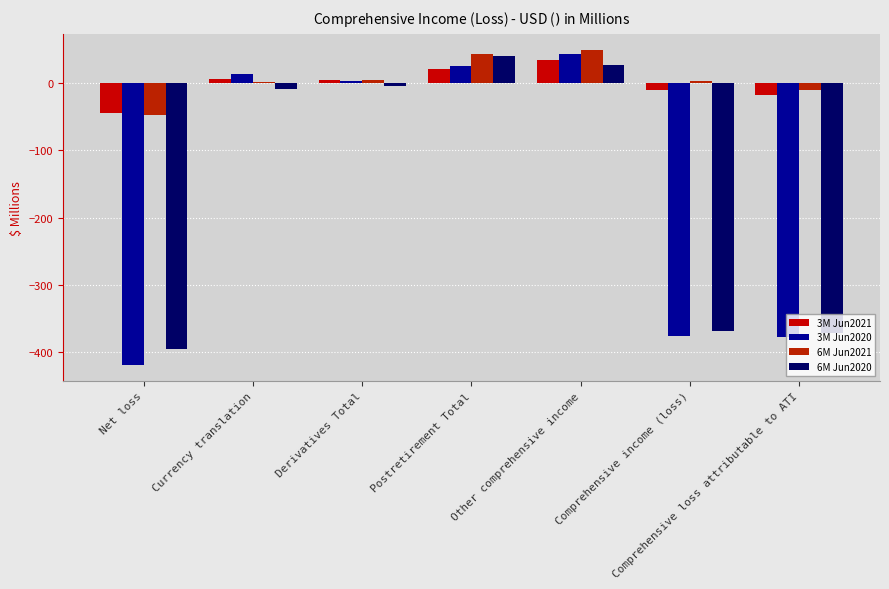

Between Postretirement Total and Derivatives Total, which is larger?

Postretirement Total